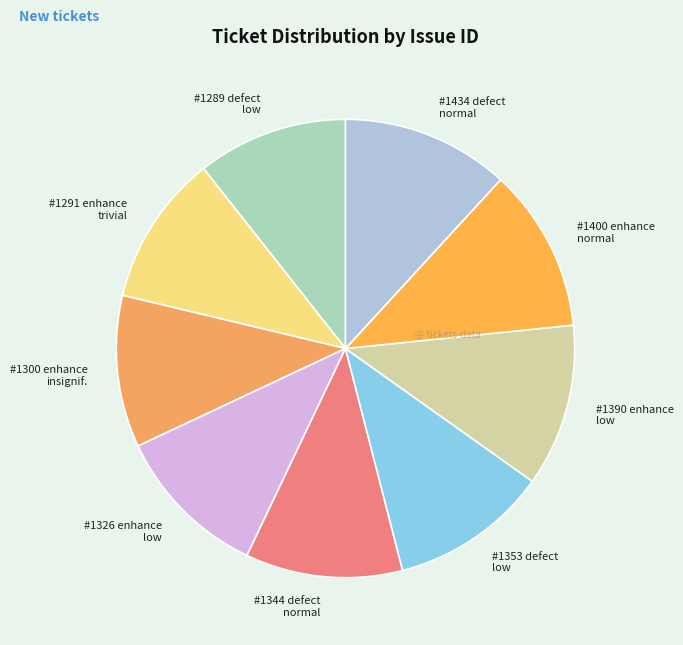

Between #1289 defect low and #1353 defect low, which is larger?

#1353 defect low